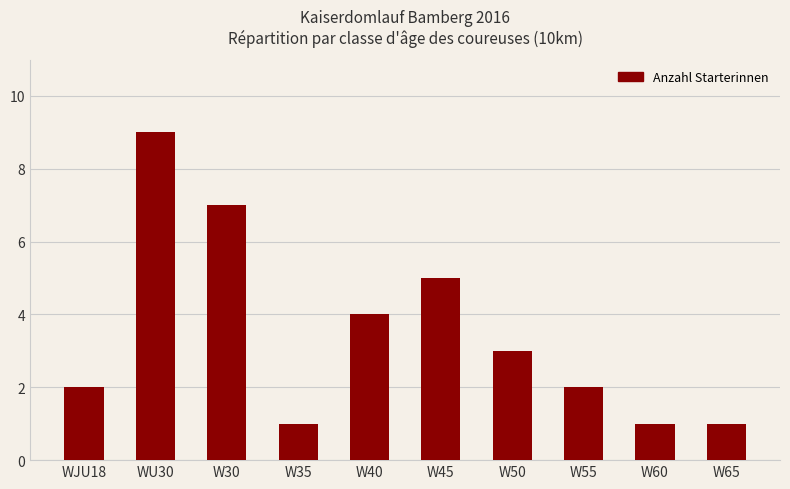

What is the sum of the values at W50 and W35?

4